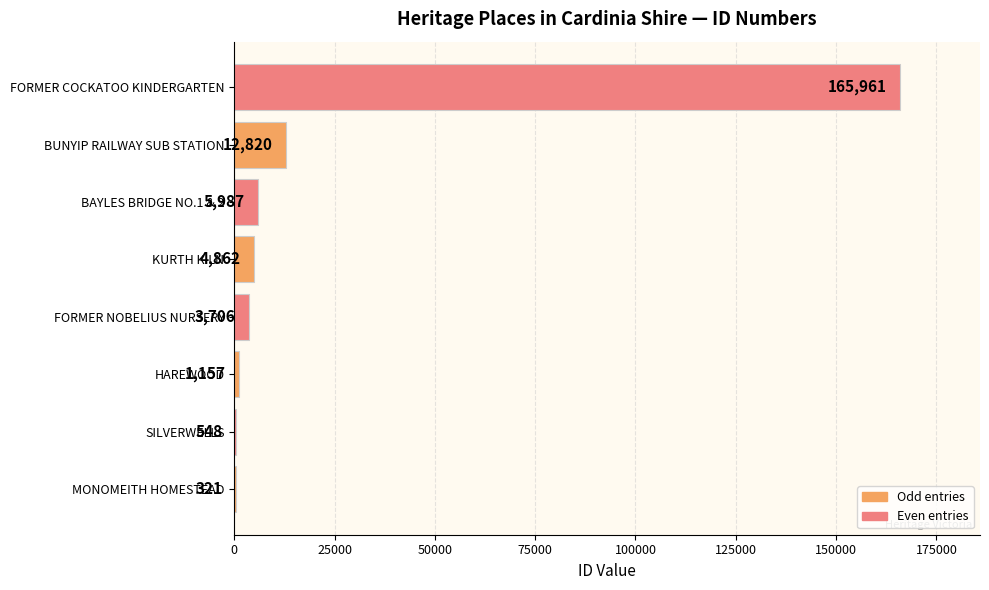

What is the sum of all values?

195362